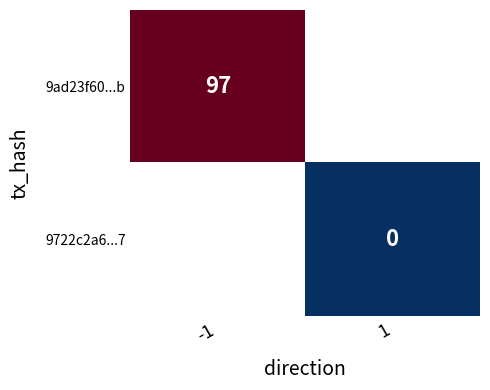

Is it true that 9ad23f60...b equals 97 at -1?

True